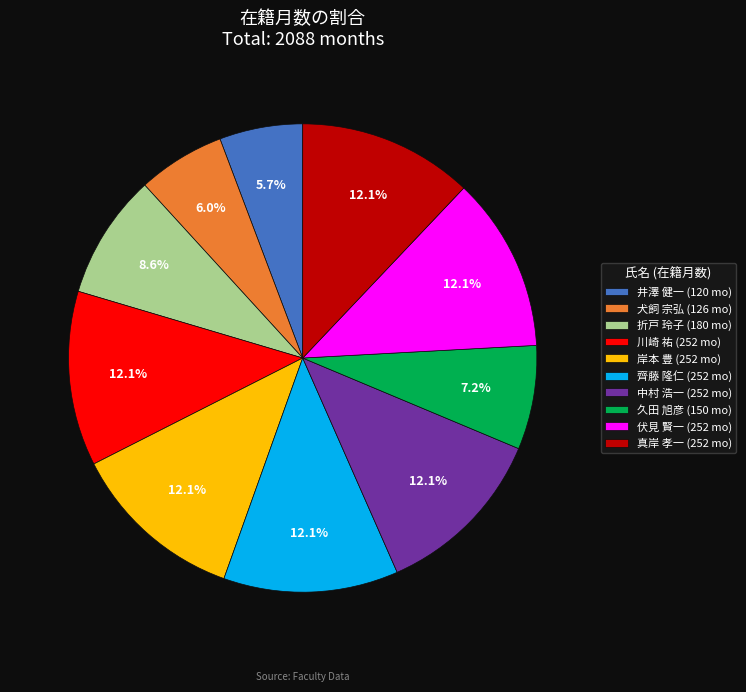

How much of the chart is everything except 真岸 孝一?

87.9%